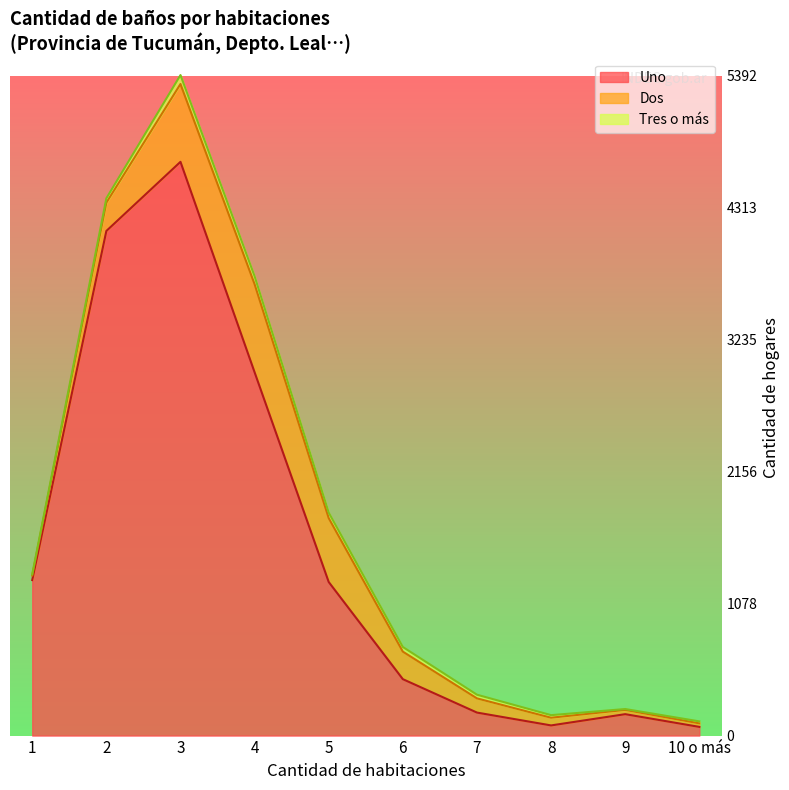

True or false: Dos and Tres o más intersect in this chart.

False